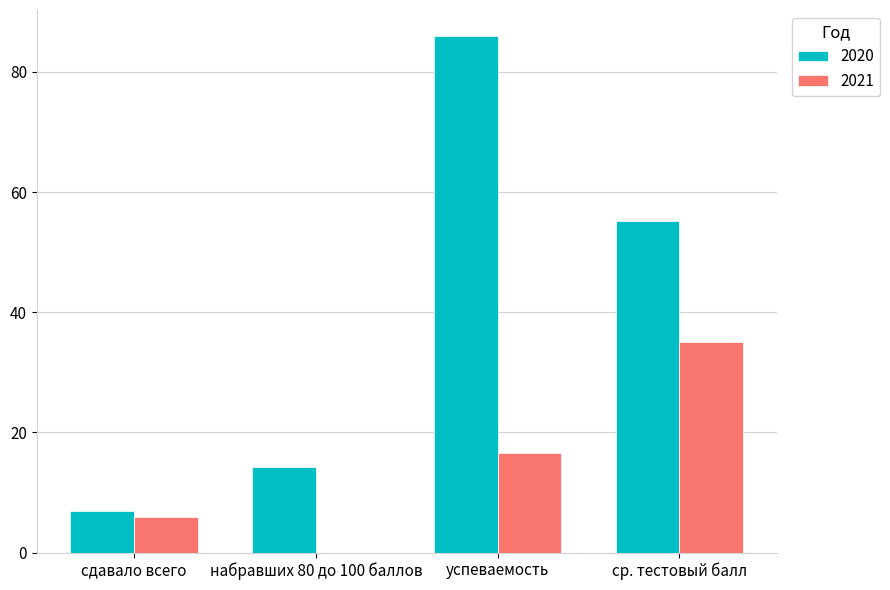

What is the maximum value for 2020?

86.0